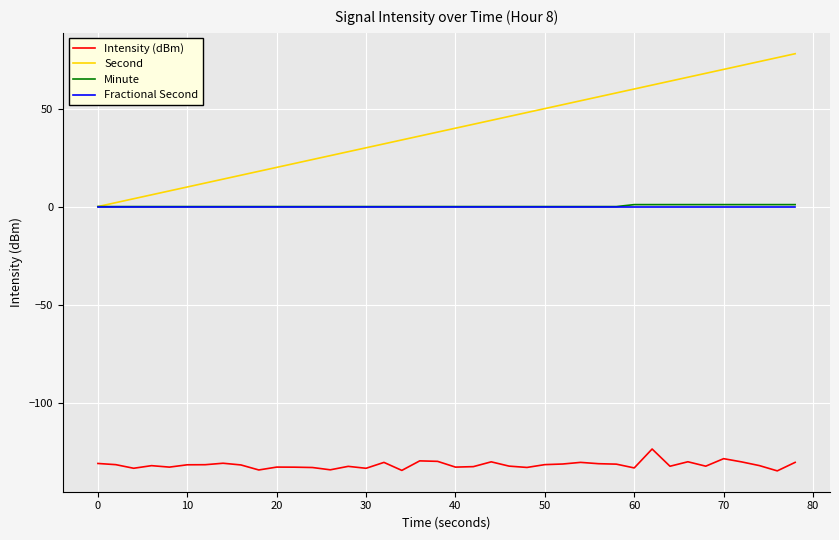

What is the smallest value displayed?

-134.9